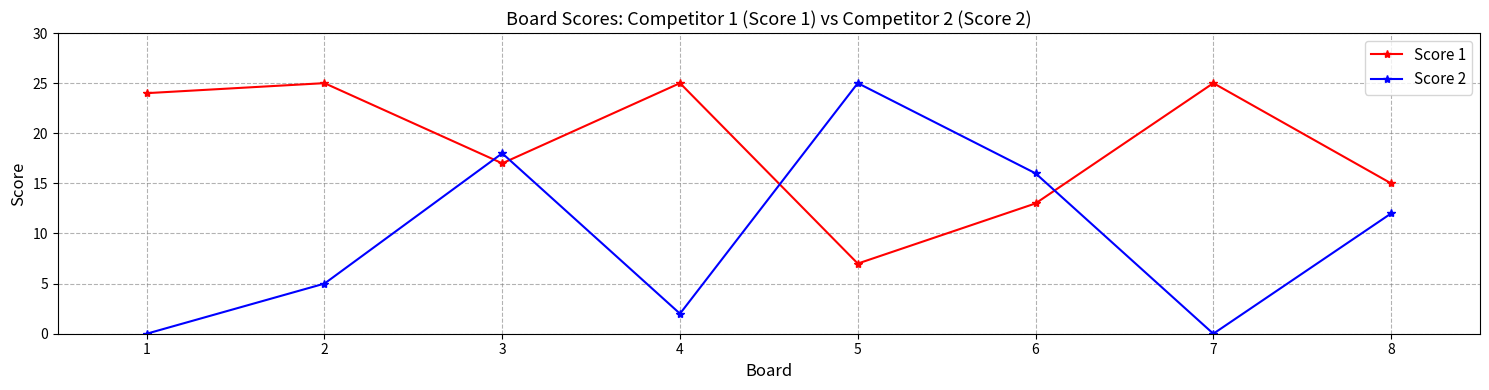

What is the difference between the maximum and minimum values in the Score 1 series?

18